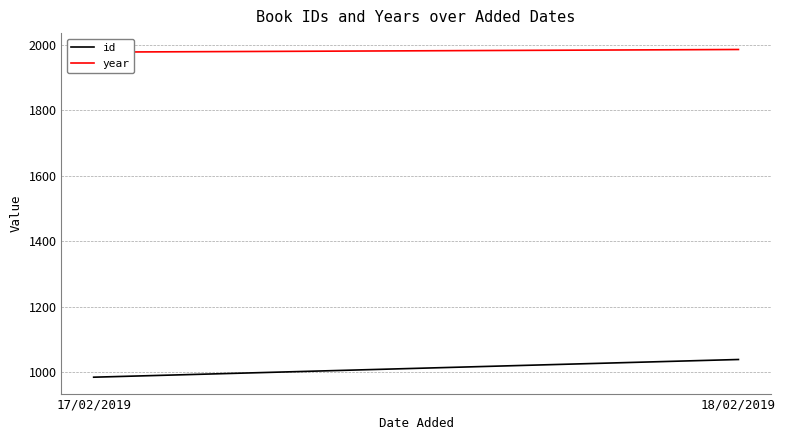

How many categories are shown in the chart?

2